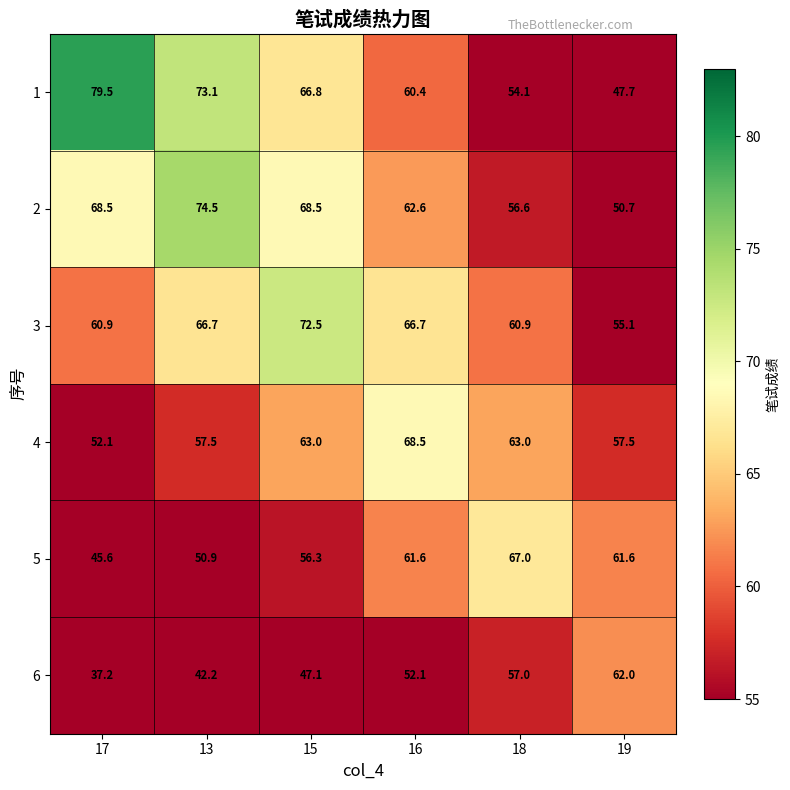

Rank the series at 19 from lowest to highest value.

1, 2, 3, 4, 5, 6